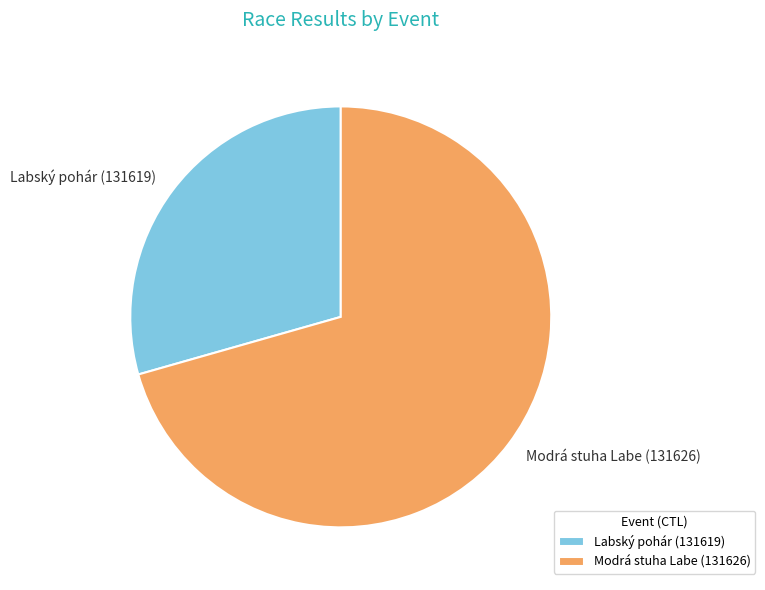

Does any single category account for the majority?

Yes